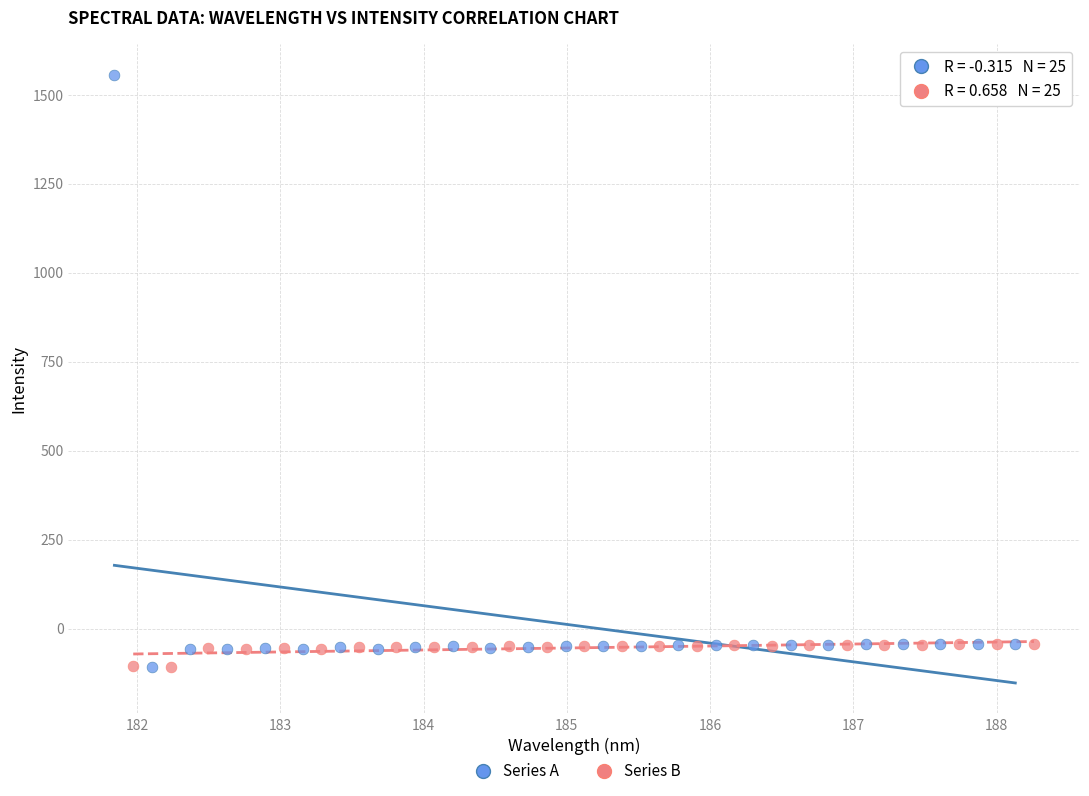

Which series contains the highest Y value?

Series A